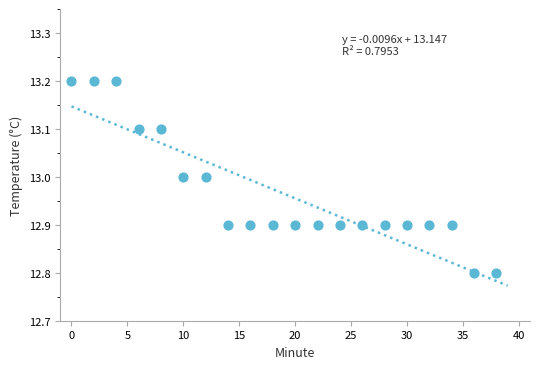

What is the range of Y values (max minus min)?

0.4